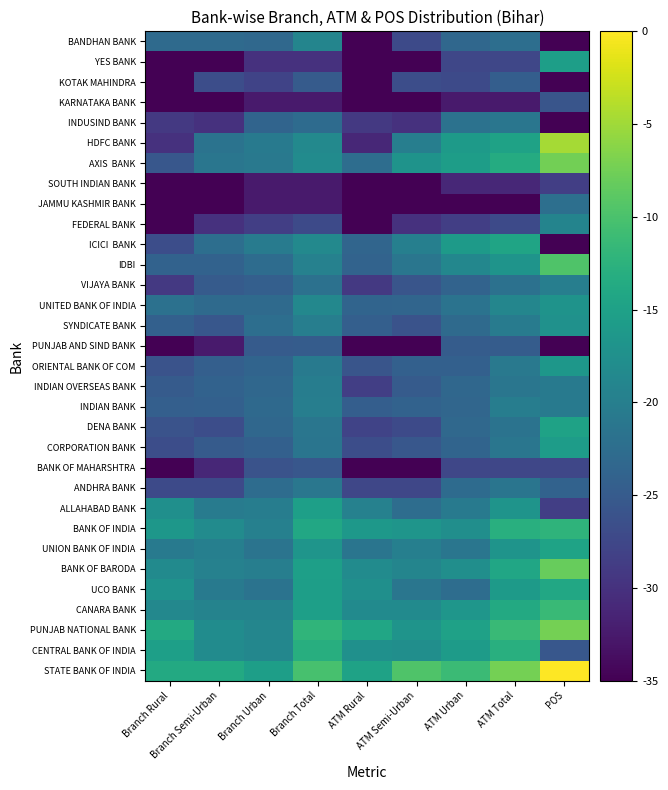

At which category does the chart reach its minimum across all series?

Branch Rural